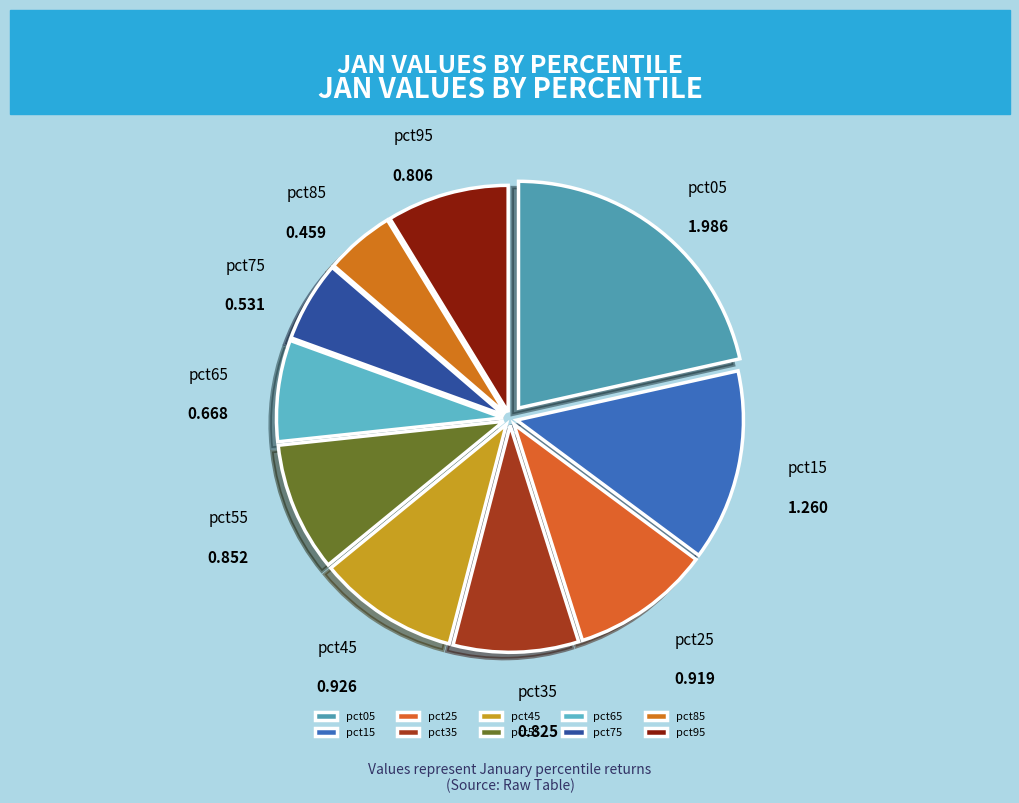

Combined, do pct75 and pct85 account for over 50%?

No